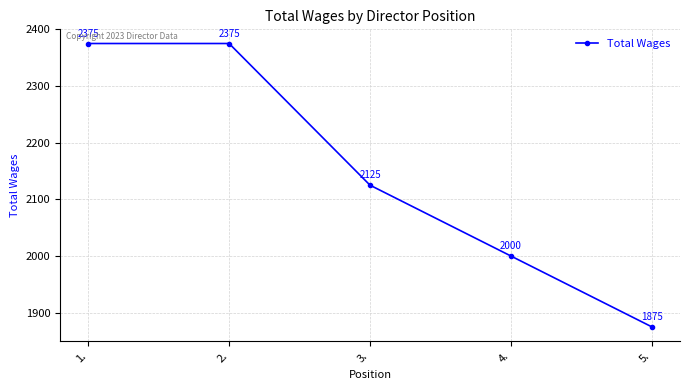

What is the approximate value at 1., to the nearest 50?

2400